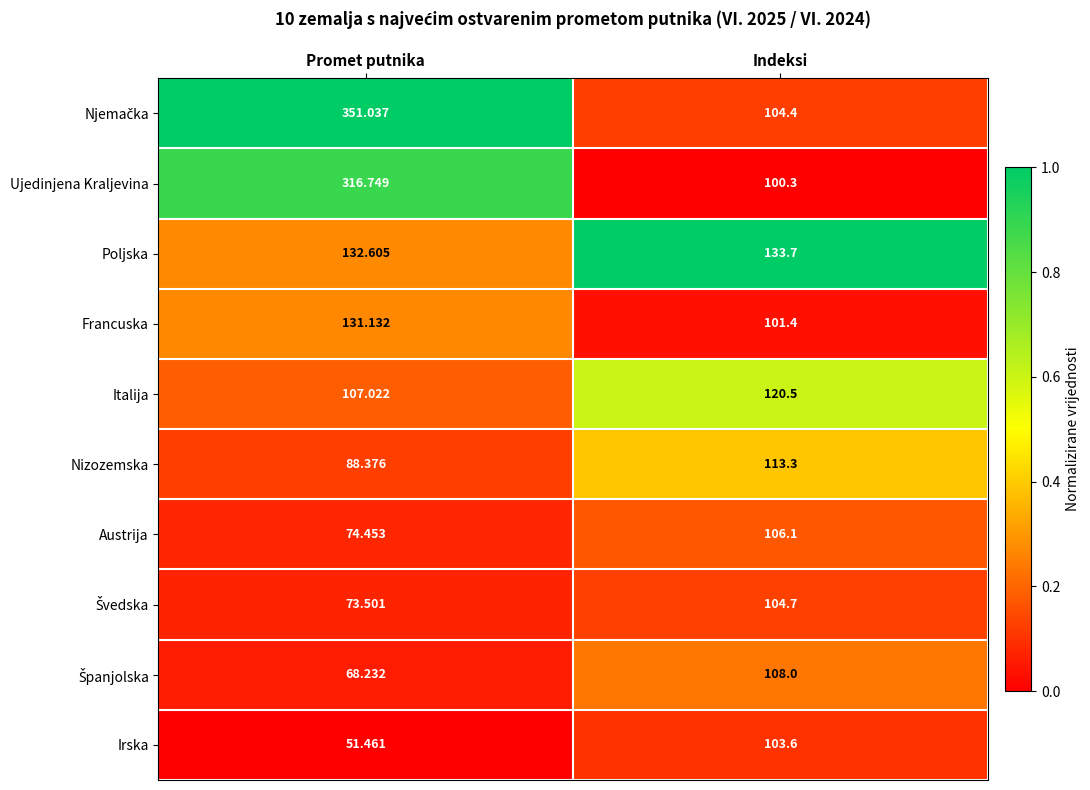

List the labels in order of Poljska value, largest first.

Indeksi, Promet putnika